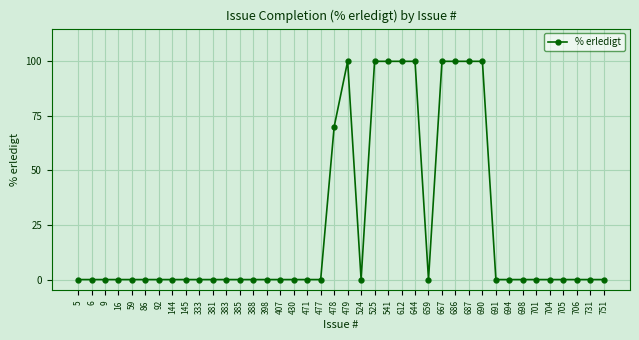

What is the change in value from 398 to 612?

+100